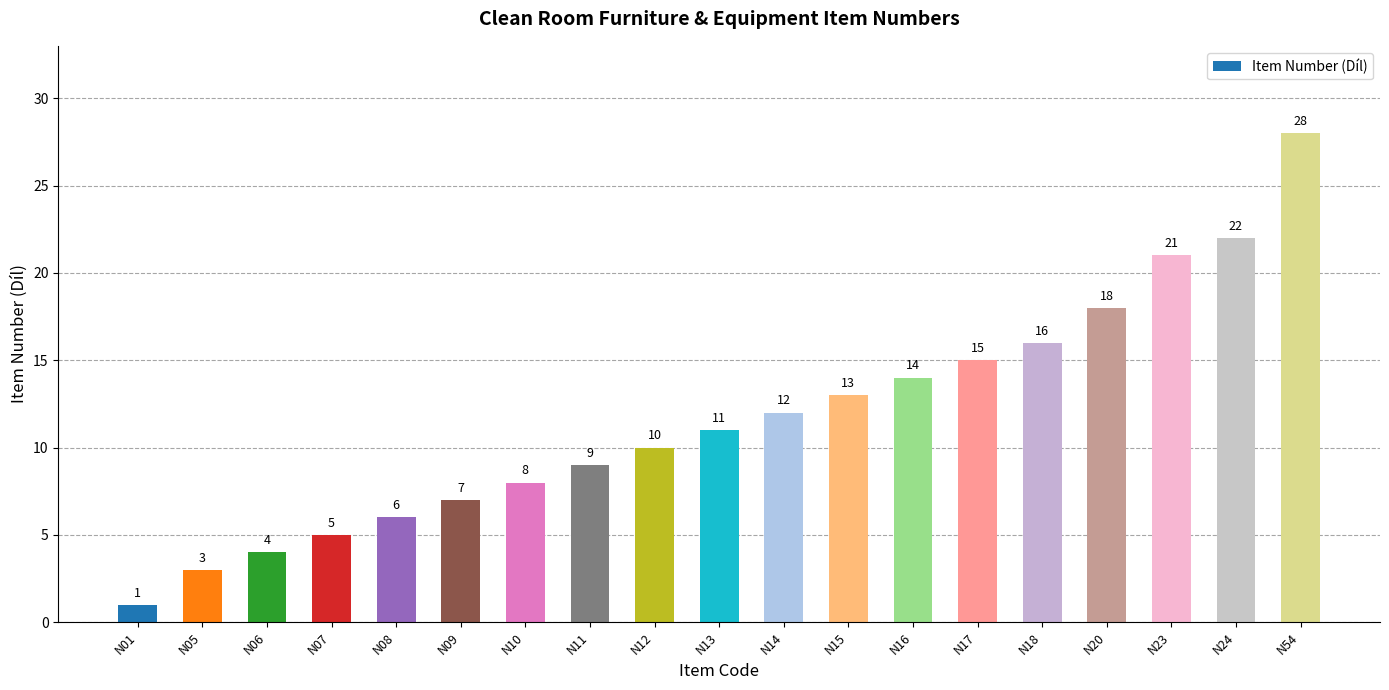

What is the difference between the values at N09 and N05?

4